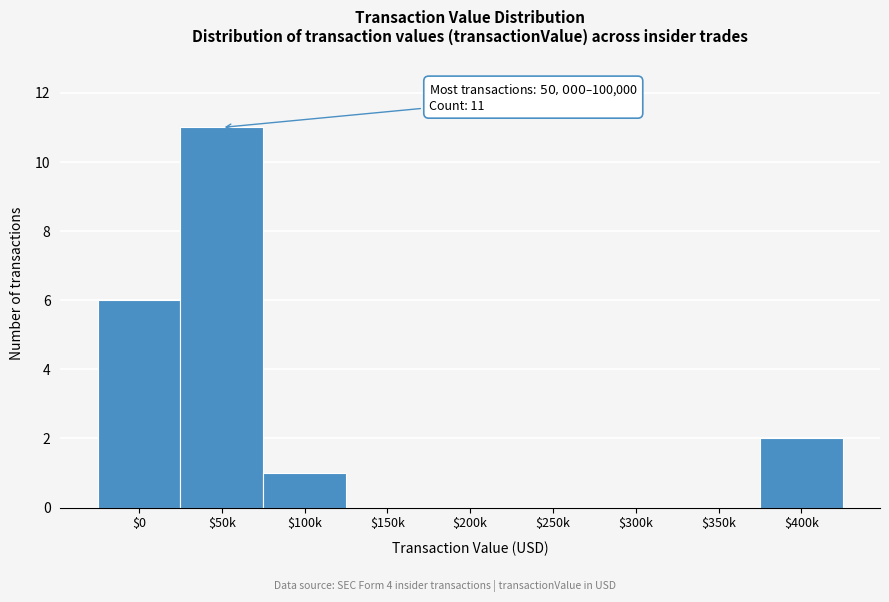

Where is the data nearest to the value 5?

$0